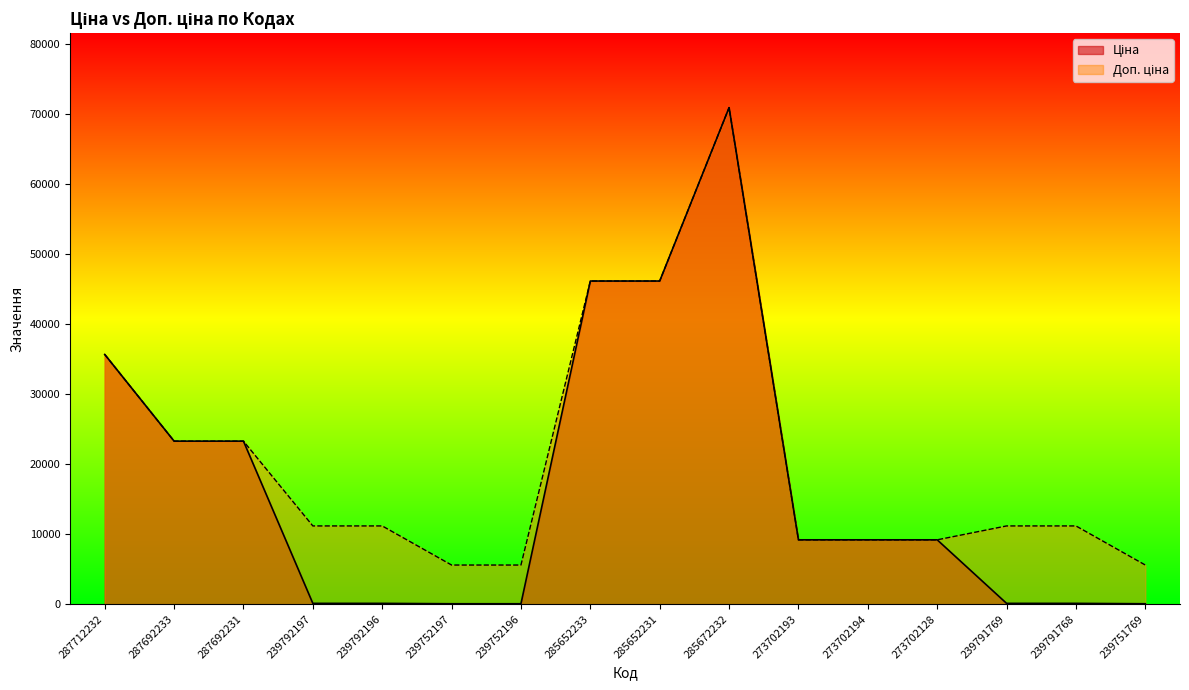

Which has a higher value, 287692231 or 239752197?

287692231